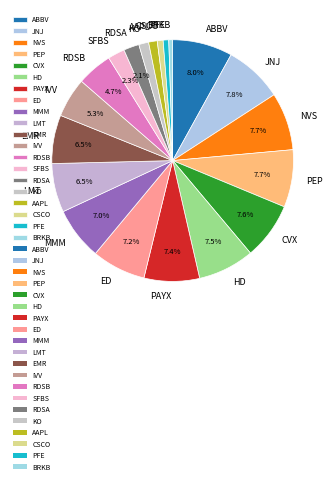

What percentage is NOT represented by NVS?

92.3%